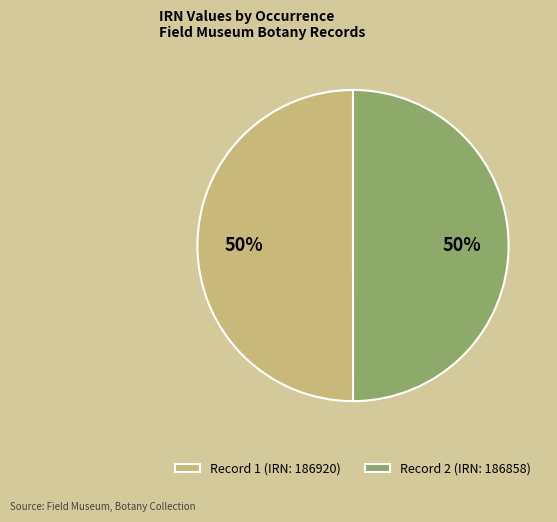

Count the number of slices in the pie.

2